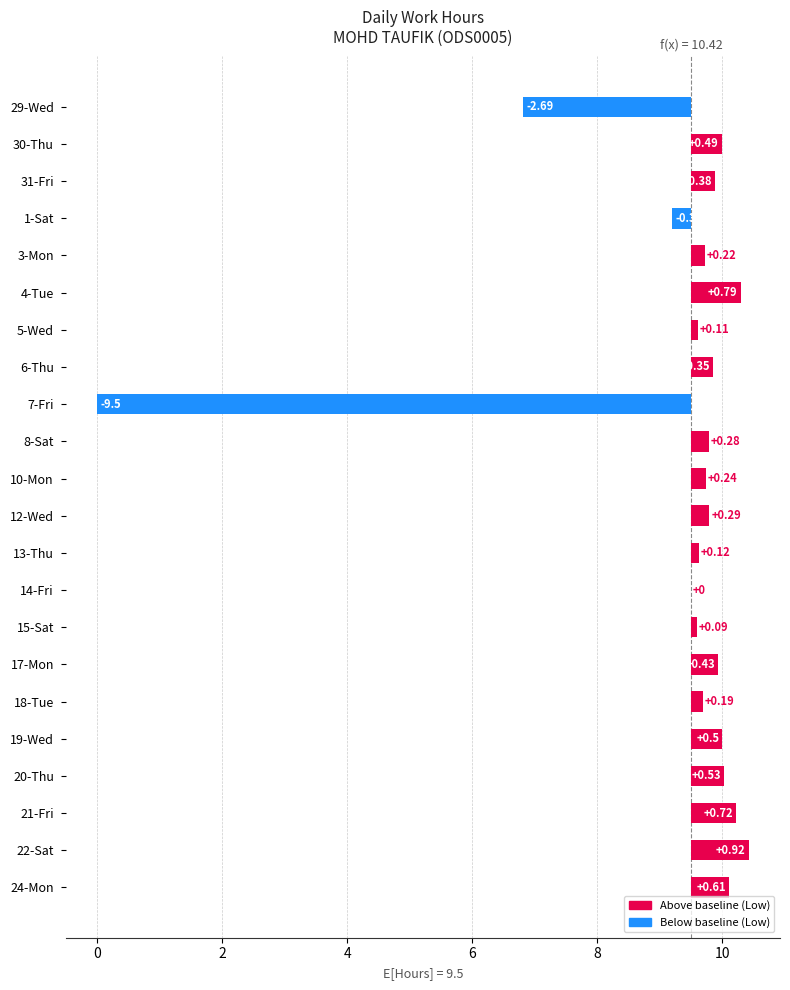

Reading right to left, what are all the values shown in this chart?

0.6	0.9	0.7	0.5	0.5	0.2	0.4	0.1	0.0	0.1	0.3	0.2	0.3	-9.5	0.3	0.1	0.8	0.2	-0.3	0.4	0.5	-2.7